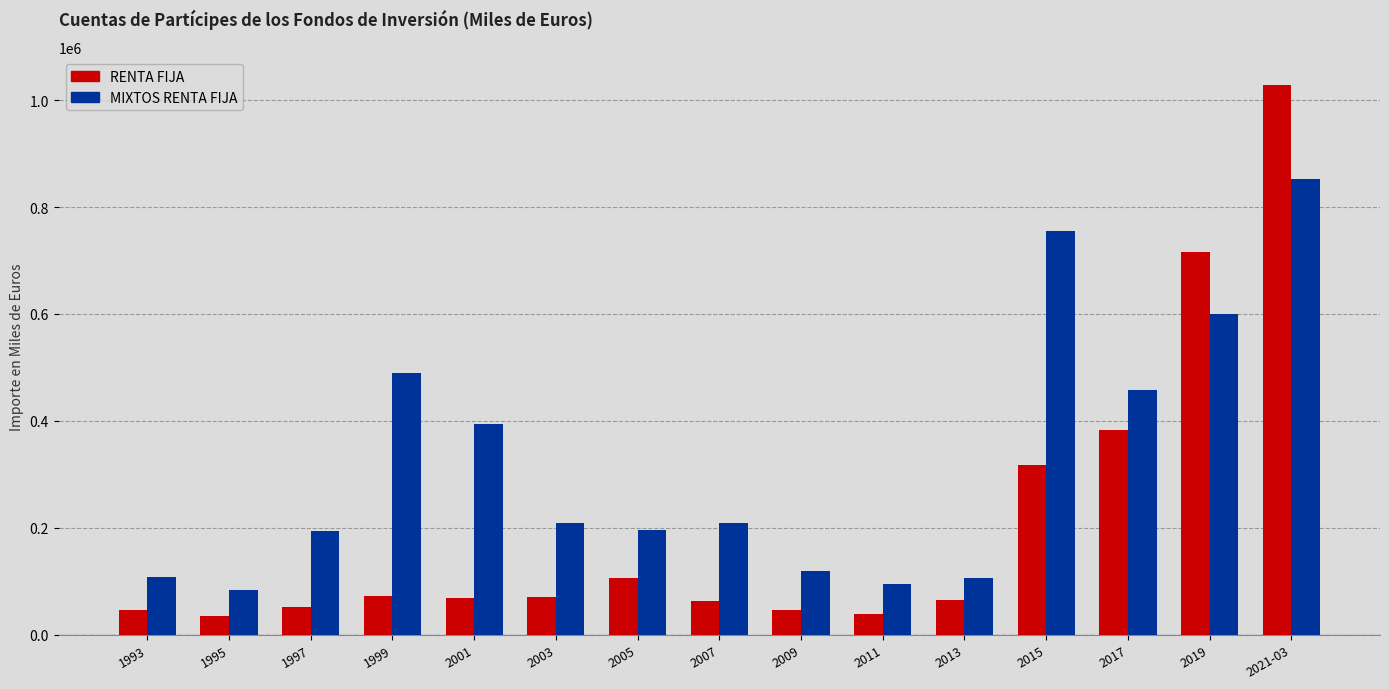

Where is RENTA FIJA nearest to the value 531551?

2017